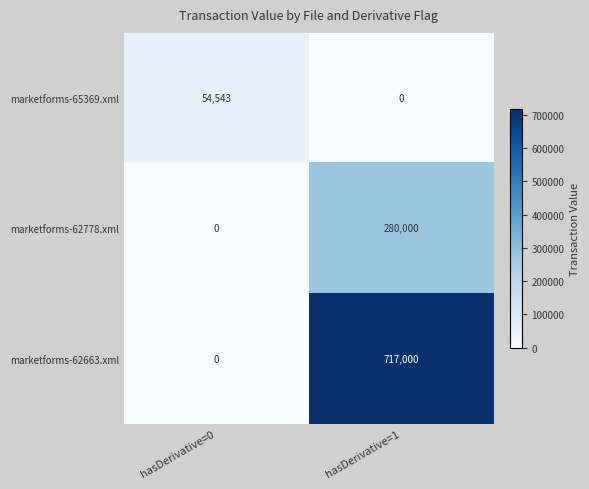

Which category has the highest value in the marketforms-62663.xml series?

hasDerivative=1